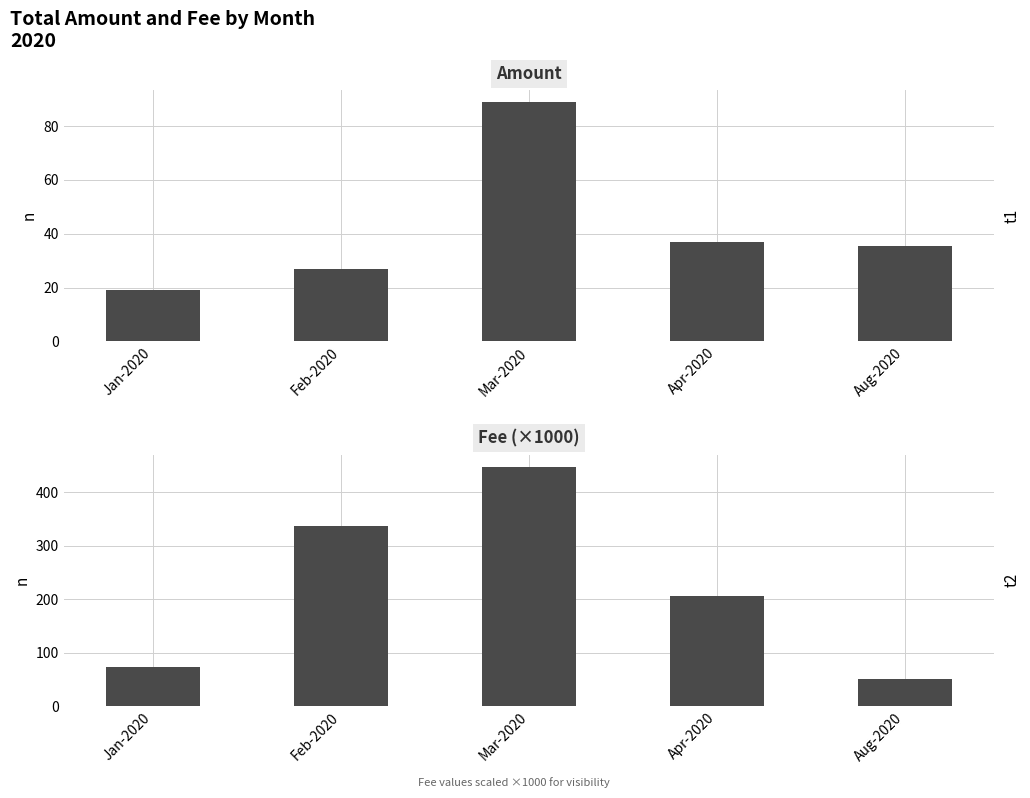

What is the minimum value shown in the chart?

19.0